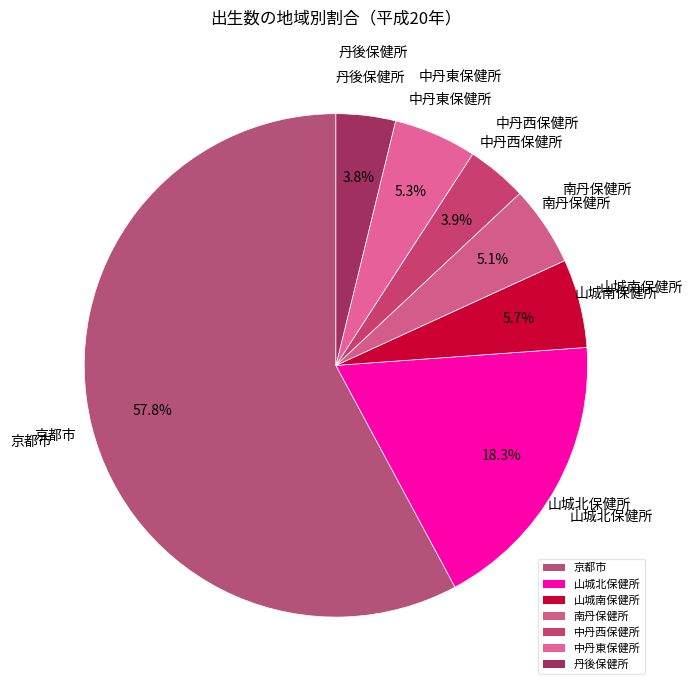

How many slices are in this pie chart?

7